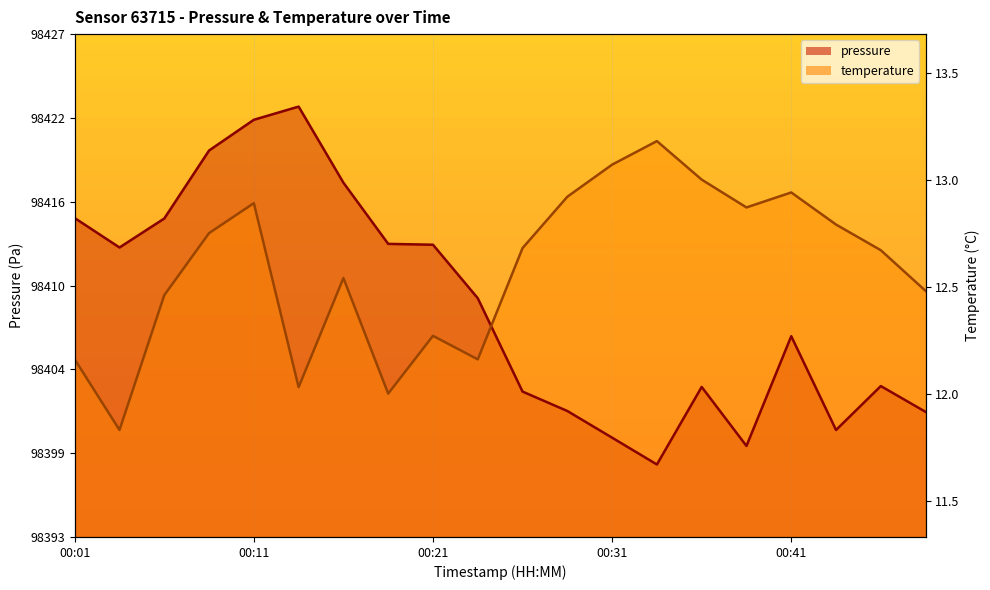

At which category is the sum across all series the highest?

00:11